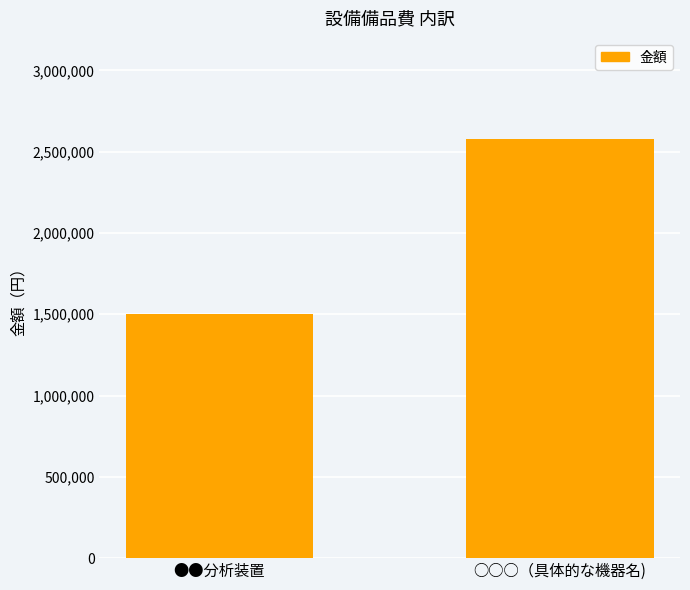

What is the difference between the values at ●●分析装置 and ○○○（具体的な機器名)?

1080000